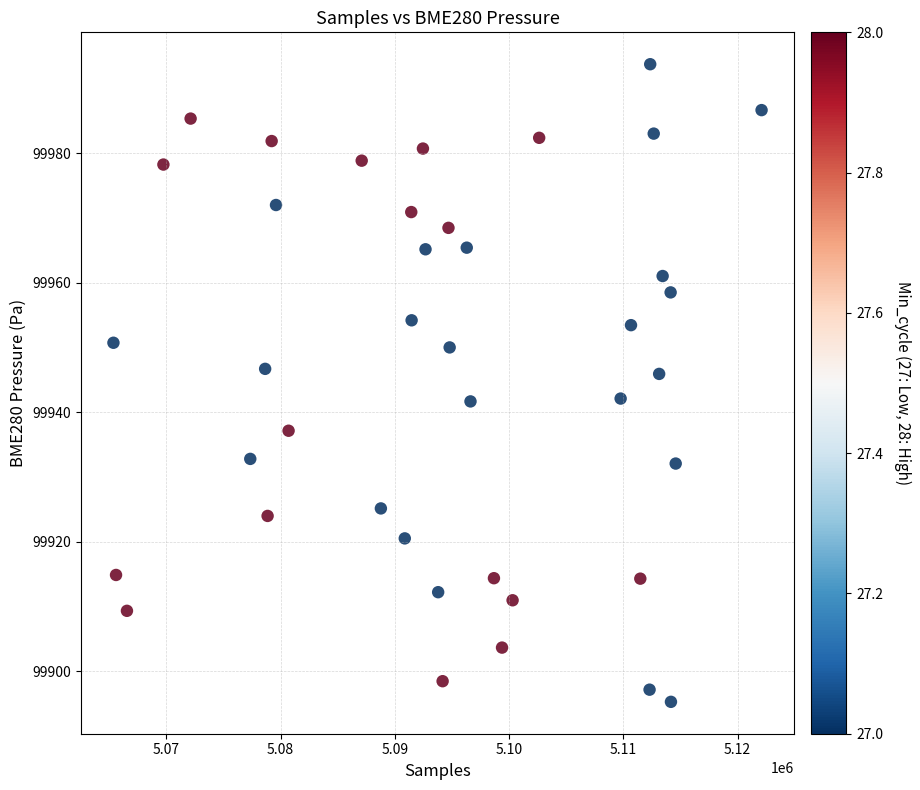

What is the range of X values (max minus min)?

56734.0